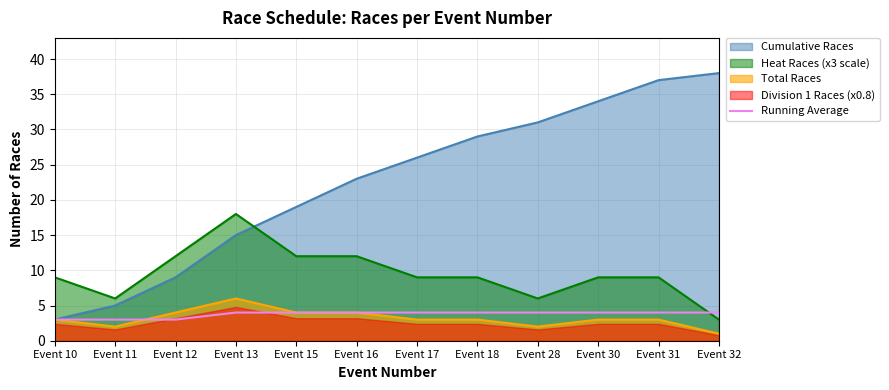

What is the average value?

4